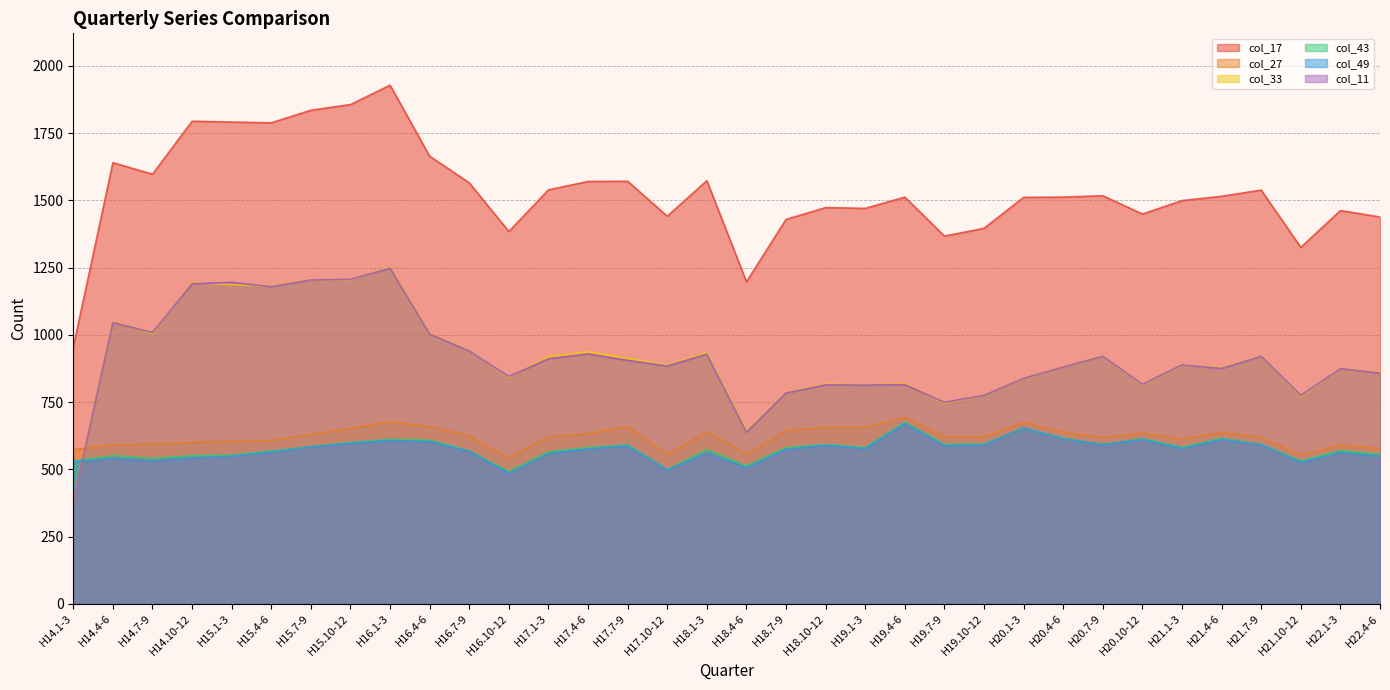

In col_43, how many points are higher than both neighbors (excluding endpoints)?

10